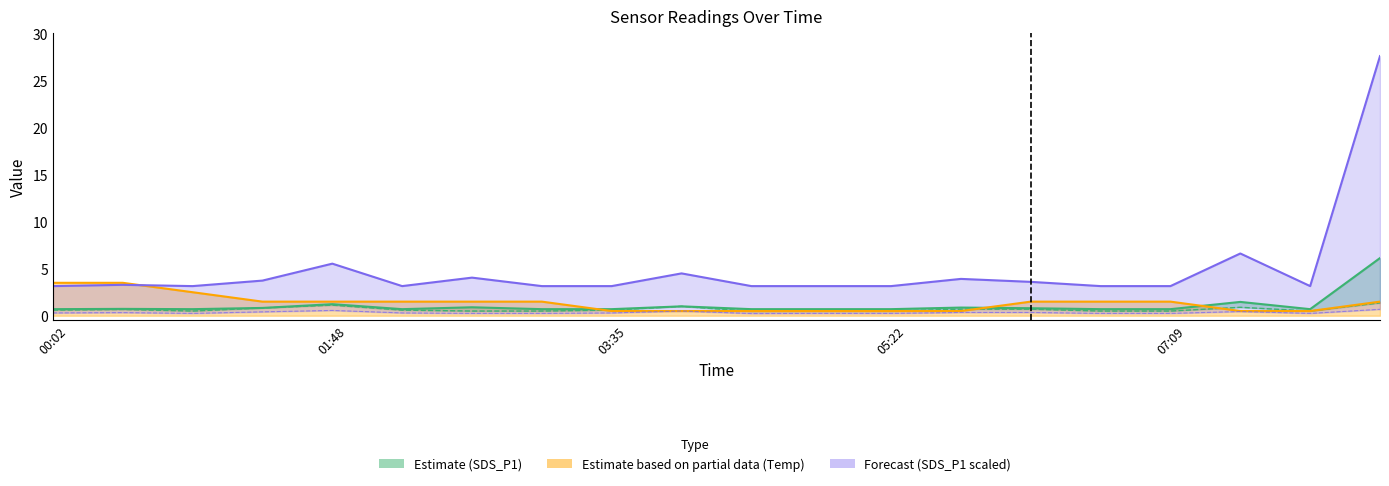

What is the label of the 12th point from the left?

11